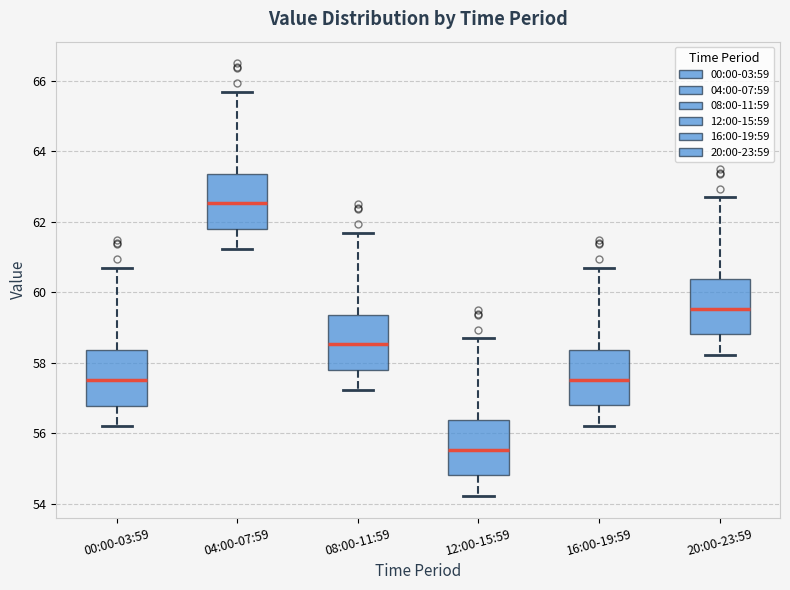

Reading left to right, transcribe this box plot: for each box, give where its median line is, the range the box spans, and where its two whiskers end, as read against the y-axis. The values are not printed on the chart, so give them approximately, as read against the axis.

00:00-03:59: median 57.6, box 56.8 to 58.4, whiskers 56.2 to 60.8
04:00-07:59: median 62.6, box 61.8 to 63.4, whiskers 61.2 to 65.8
08:00-11:59: median 58.6, box 57.8 to 59.4, whiskers 57.2 to 61.8
12:00-15:59: median 55.6, box 54.8 to 56.4, whiskers 54.2 to 58.8
16:00-19:59: median 57.6, box 56.8 to 58.4, whiskers 56.2 to 60.8
20:00-23:59: median 59.6, box 58.8 to 60.4, whiskers 58.2 to 62.8